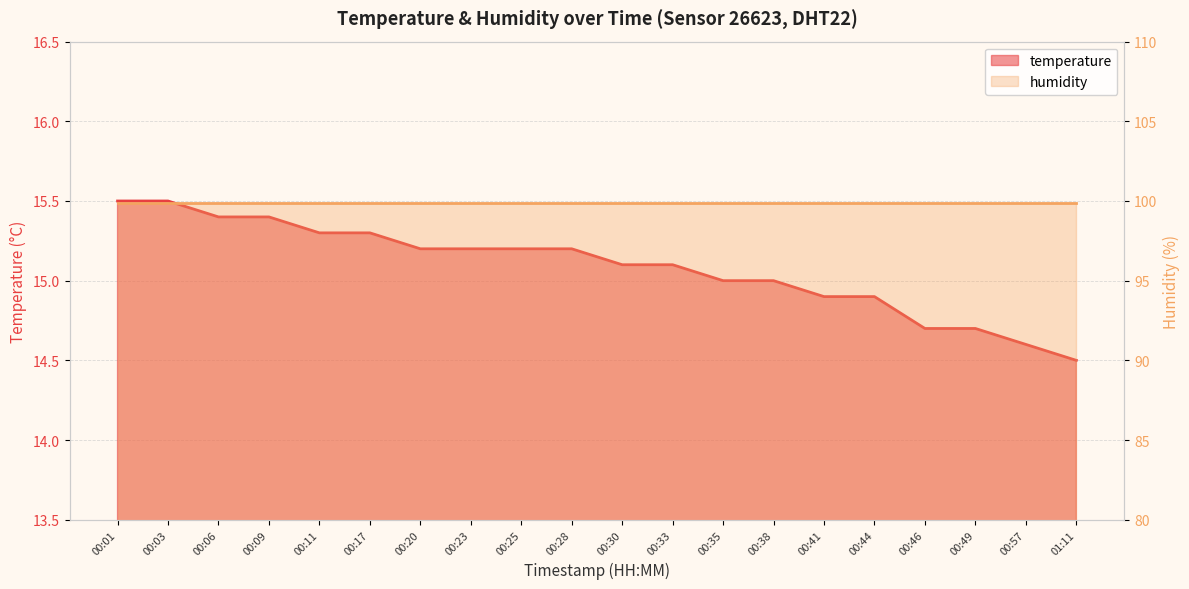

True or false: the data shows 14.7 at 00:49.

True